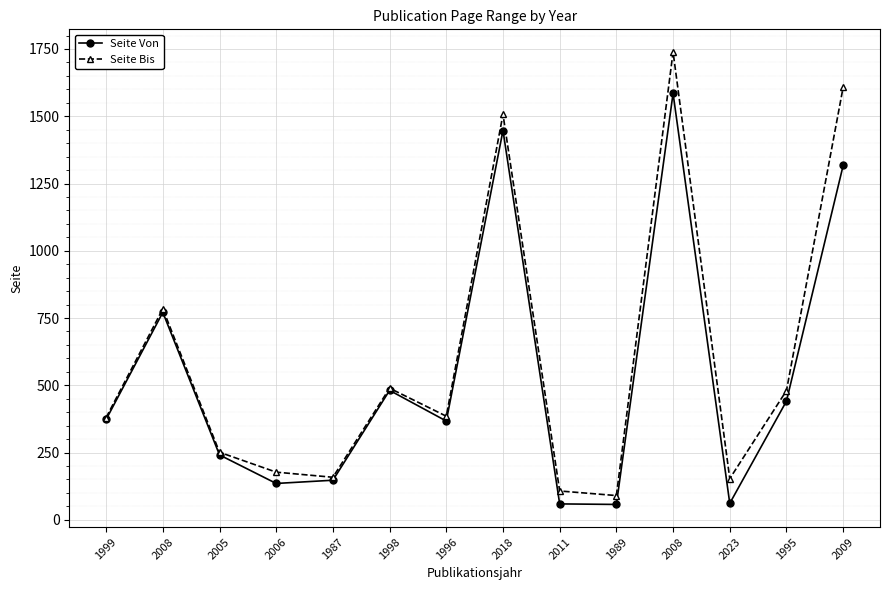

How many lines are shown in the chart?

2